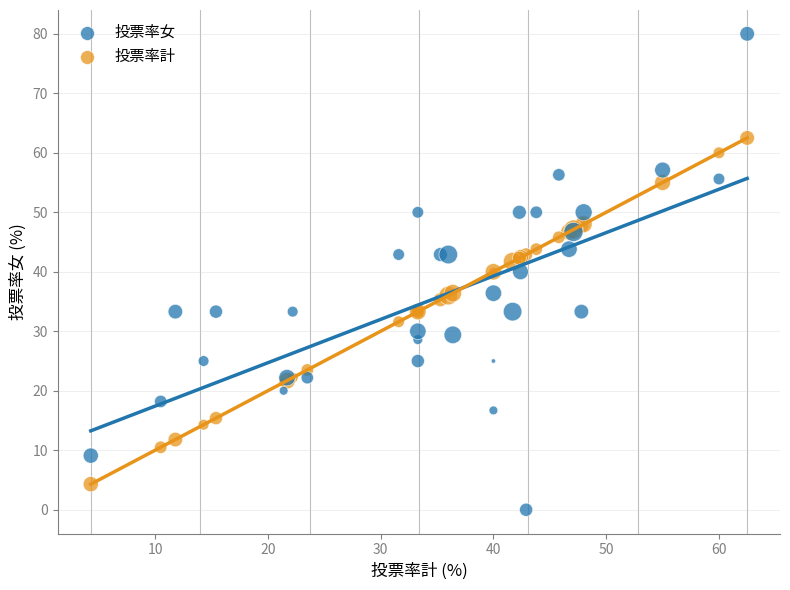

What are all the series names shown in the legend?

投票率女, 投票率計